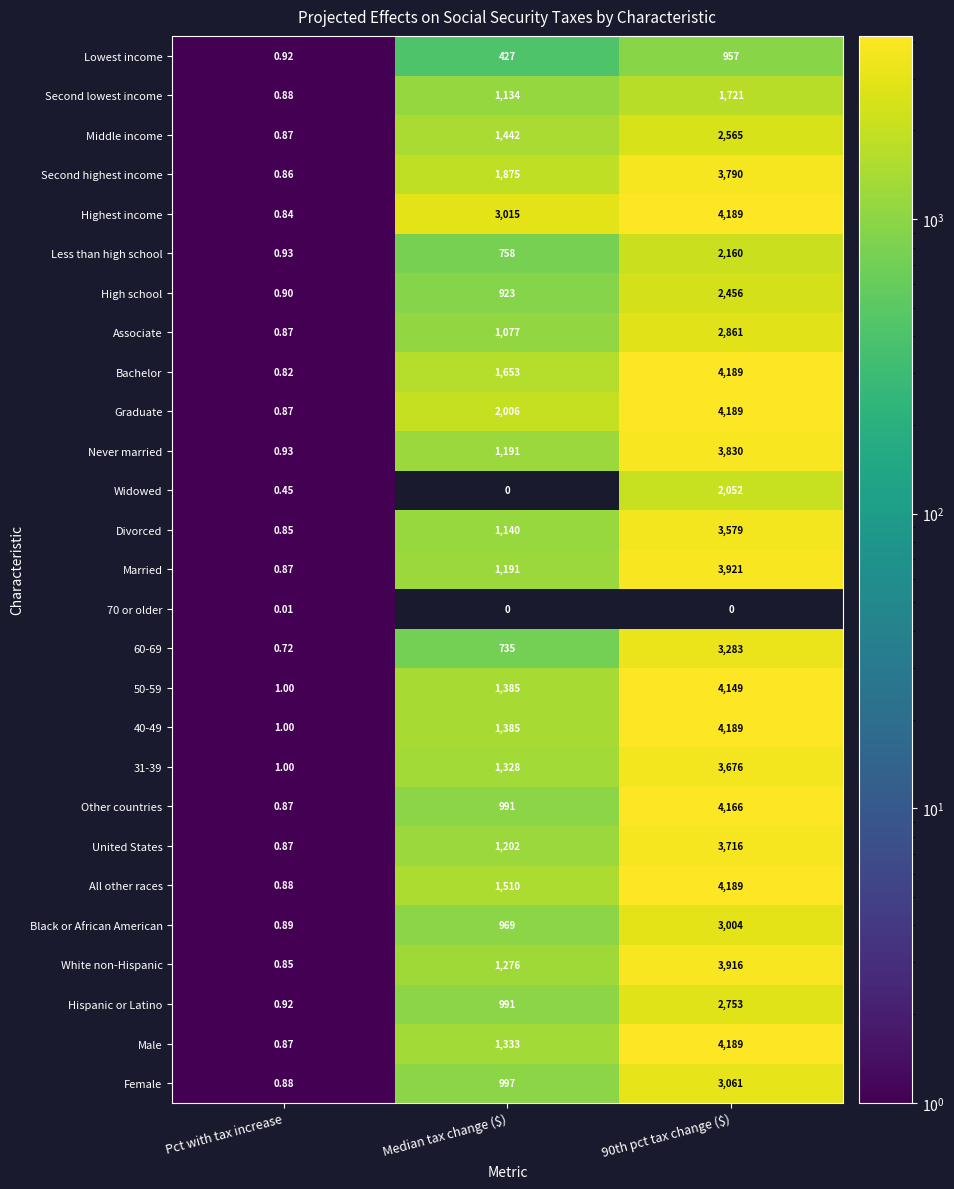

Which series has the largest total across all categories?

Highest income